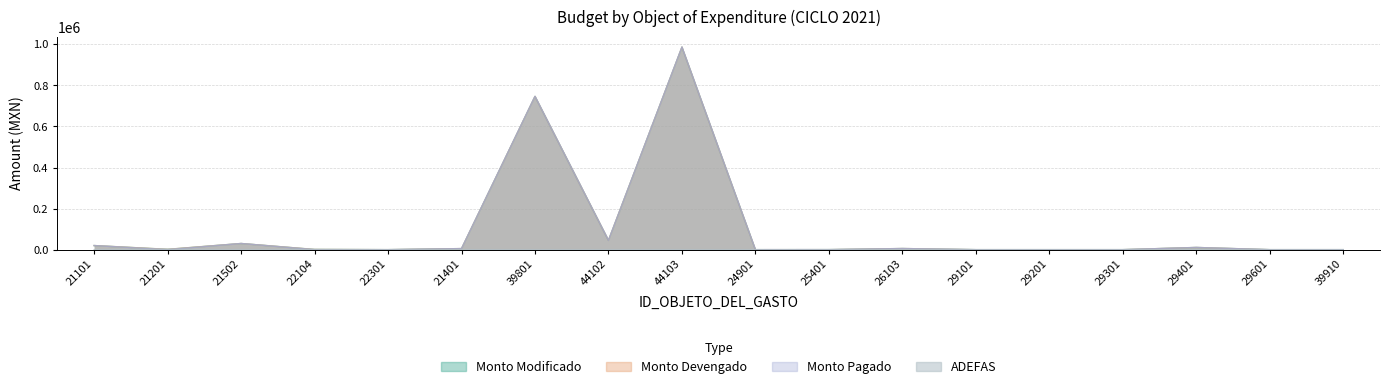

Reading left to right, extract all data points from this chart.

MONTO_MODIFICADO: 21101=19960	21201=1581	21502=30000	22104=940	22301=0	21401=5220	39801=746518	44102=45384	44103=986500	24901=0	25401=170	26103=5482	29101=0	29201=0	29301=0	29401=10699	29601=0	39910=0
MONTO_DEVENGADO: 21101=19960	21201=1581	21502=30000	22104=940	22301=0	21401=5220	39801=746518	44102=45384	44103=986500	24901=0	25401=170	26103=5482	29101=0	29201=0	29301=0	29401=10699	29601=0	39910=0
MONTO_PAGADO: 21101=19960	21201=0	21502=30000	22104=0	22301=0	21401=5220	39801=746518	44102=45384	44103=986500	24901=0	25401=170	26103=5482	29101=0	29201=0	29301=0	29401=10699	29601=0	39910=0
ADEFAS: 21101=0	21201=1581	21502=0	22104=940	22301=0	21401=0	39801=0	44102=0	44103=0	24901=0	25401=0	26103=0	29101=0	29201=0	29301=0	29401=0	29601=0	39910=0